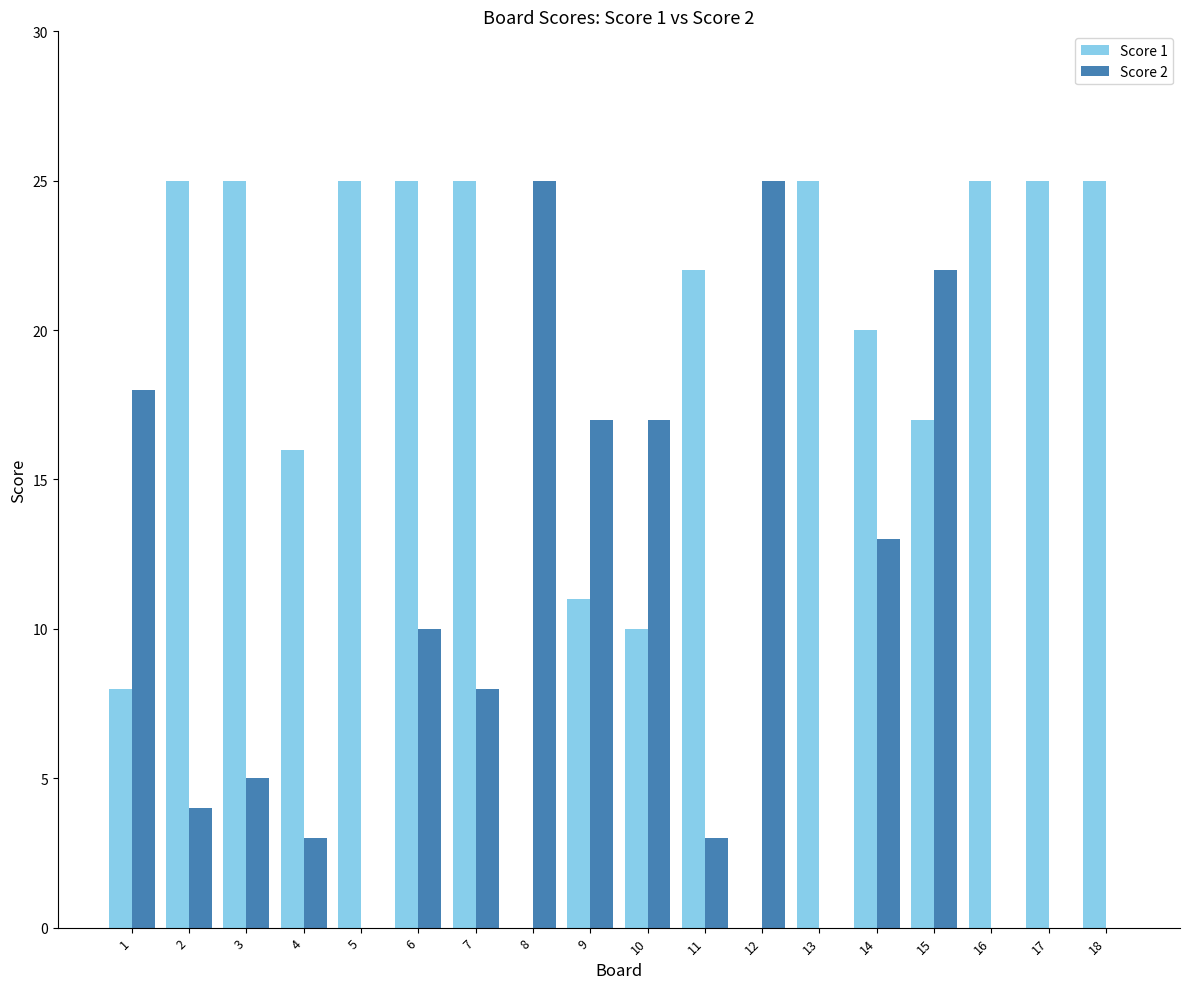

The value of Score 2 at 5 is 0. True or false?

True